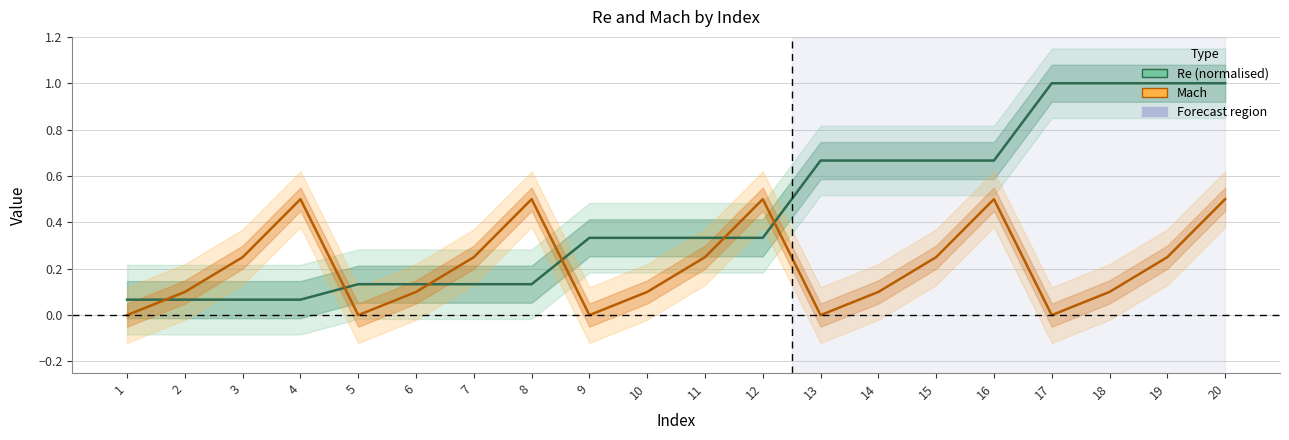

True or false: Re (normalised) has more than 2 points higher than both neighbors.

False